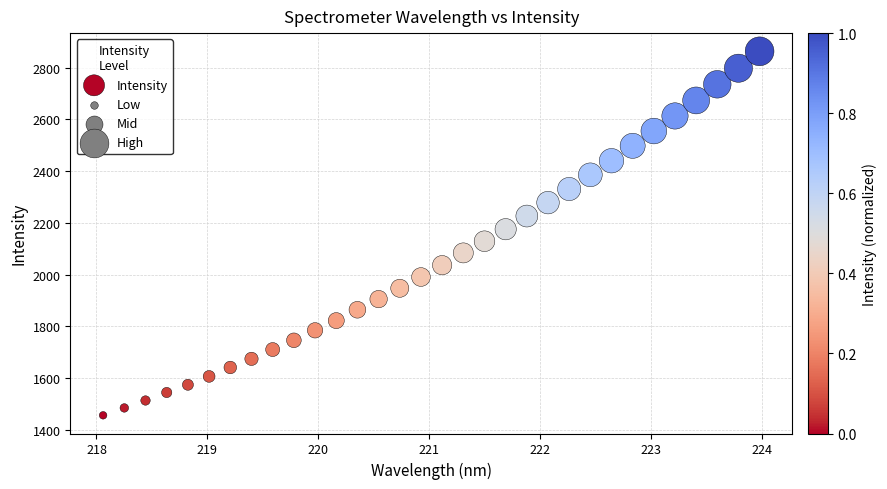

What is the range of X values (max minus min)?

5.9